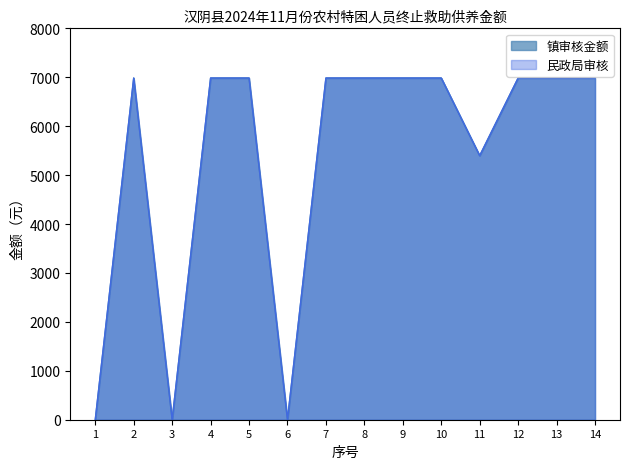

Reading left to right, transcribe all the data shown in this chart.

镇审核金额: 1=0	2=6984	3=0	4=6984	5=6984	6=0	7=6984	8=6984	9=6984	10=6984	11=5397	12=6984	13=6984	14=6984
民政局审核: 1=0	2=6984	3=0	4=6984	5=6984	6=0	7=6984	8=6984	9=6984	10=6984	11=5397	12=6984	13=6984	14=6984